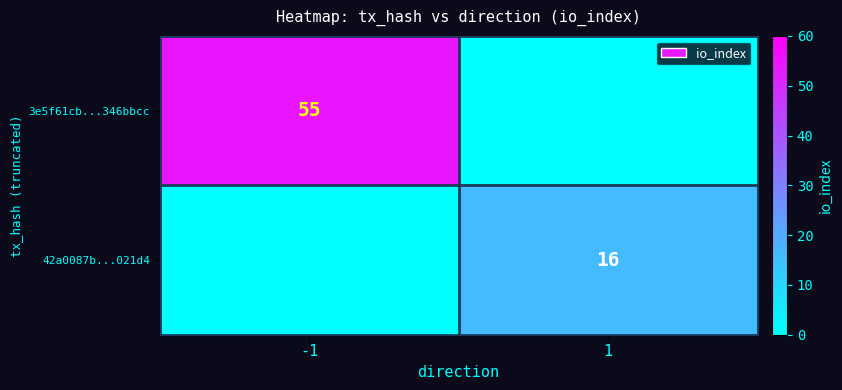

Is it true that 42a0087b...021d4 equals 16 at 1?

True